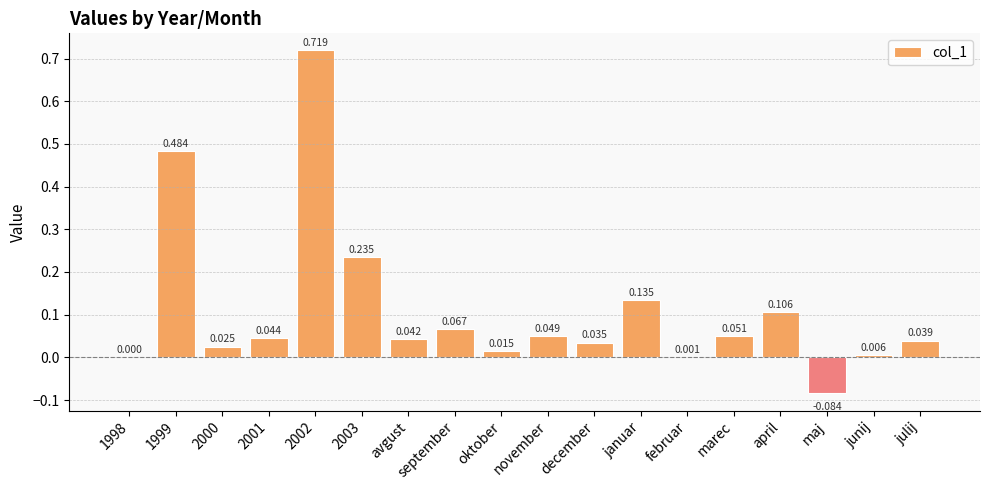

Which has a higher value, februar or december?

december